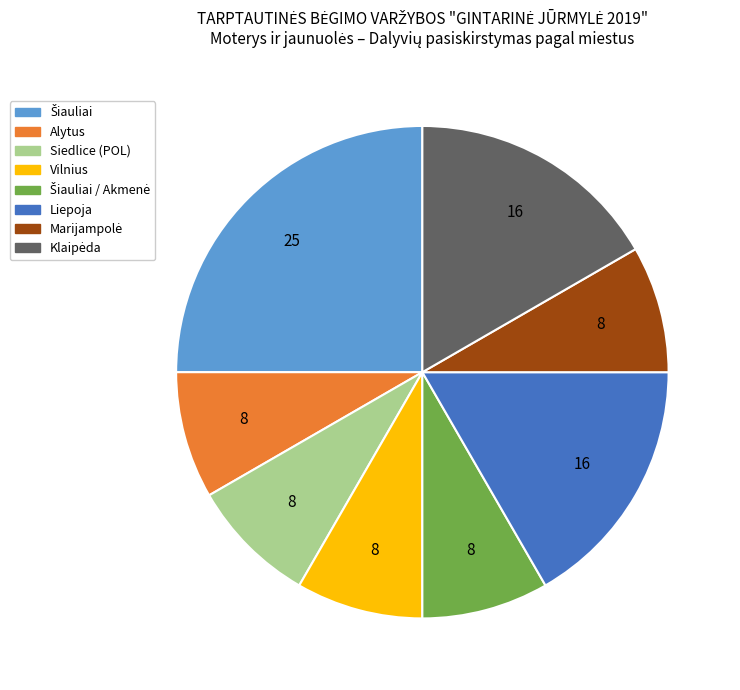

Does any single category account for the majority?

No